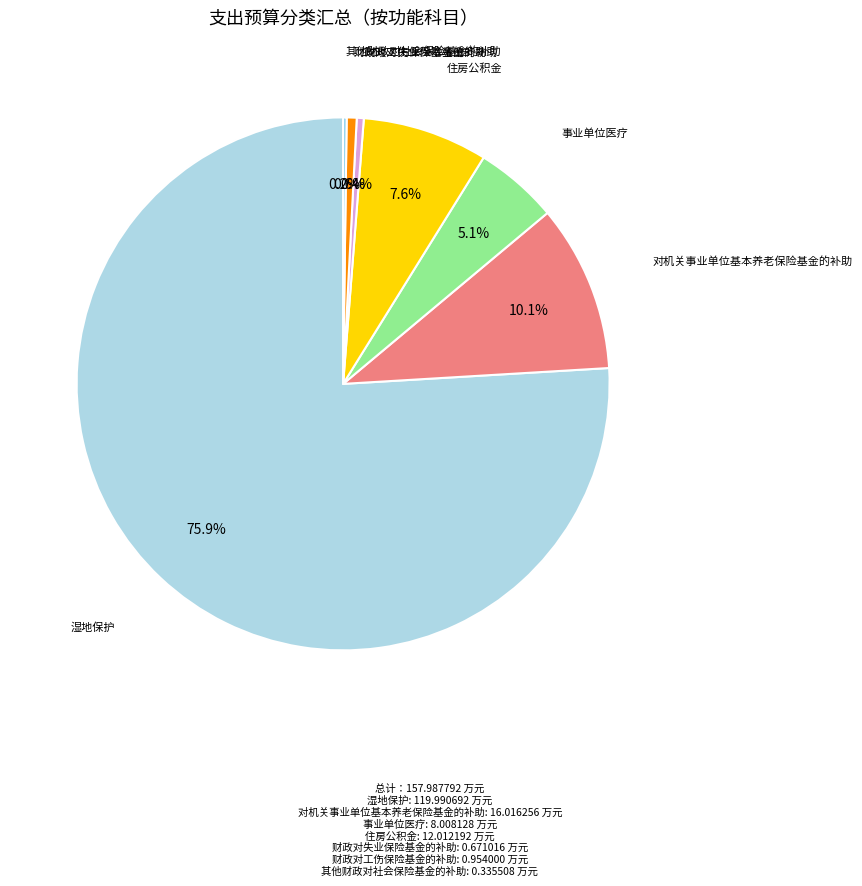

True or false: 对机关事业单位基本养老保险基金的补助 accounts for 22% of the total.

False